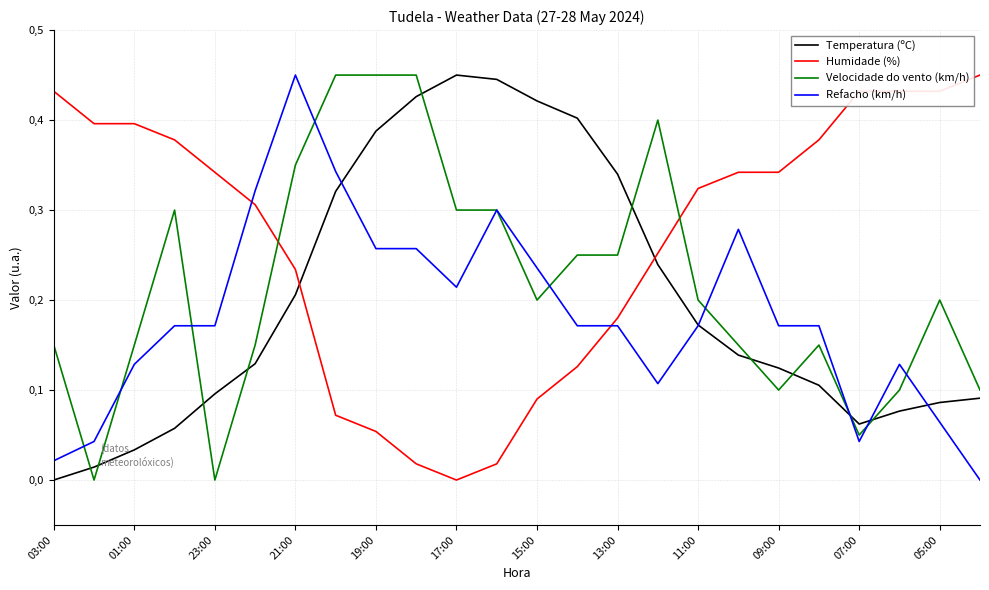

At how many categories does at least one series exceed 0?

24